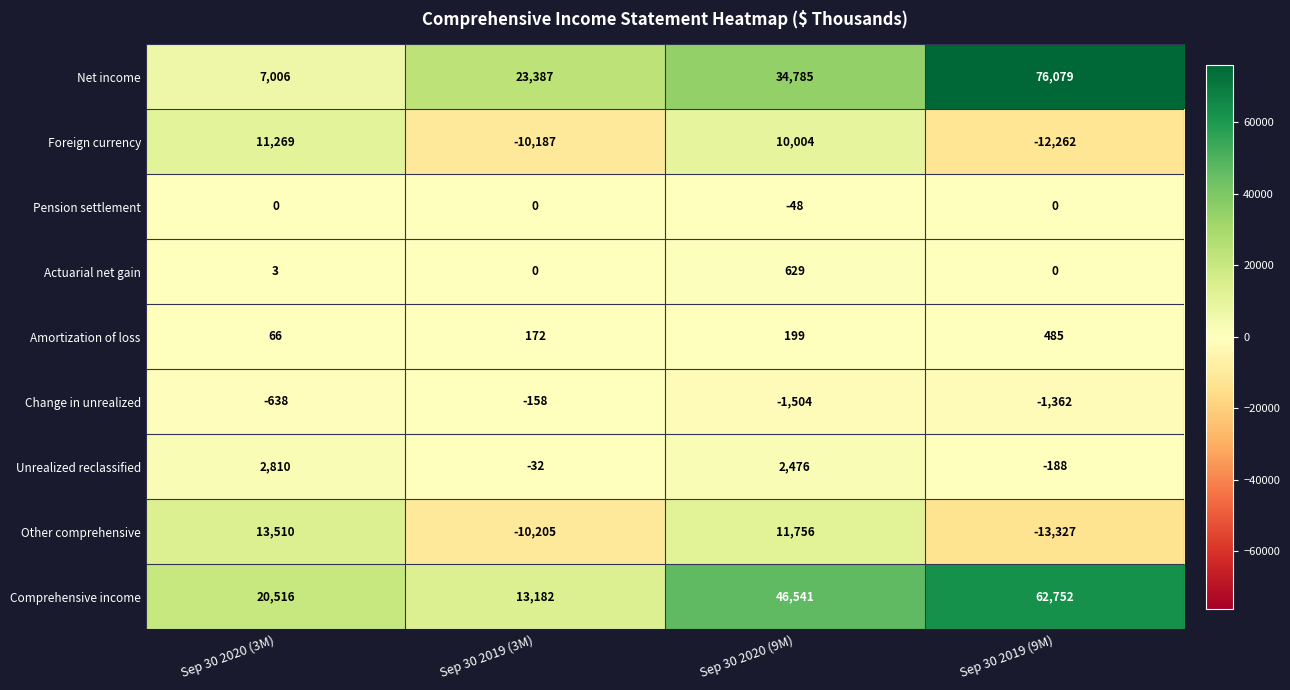

Which series changed the most between Sep 30 2019 (3M) and Sep 30 2019 (9M)?

Net income